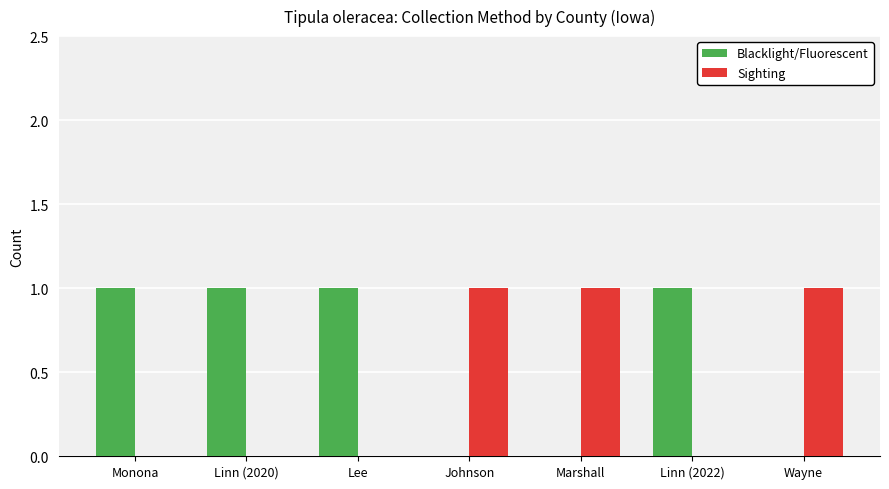

Is it true that Blacklight/Fluorescent equals 0 at Linn (2020)?

False